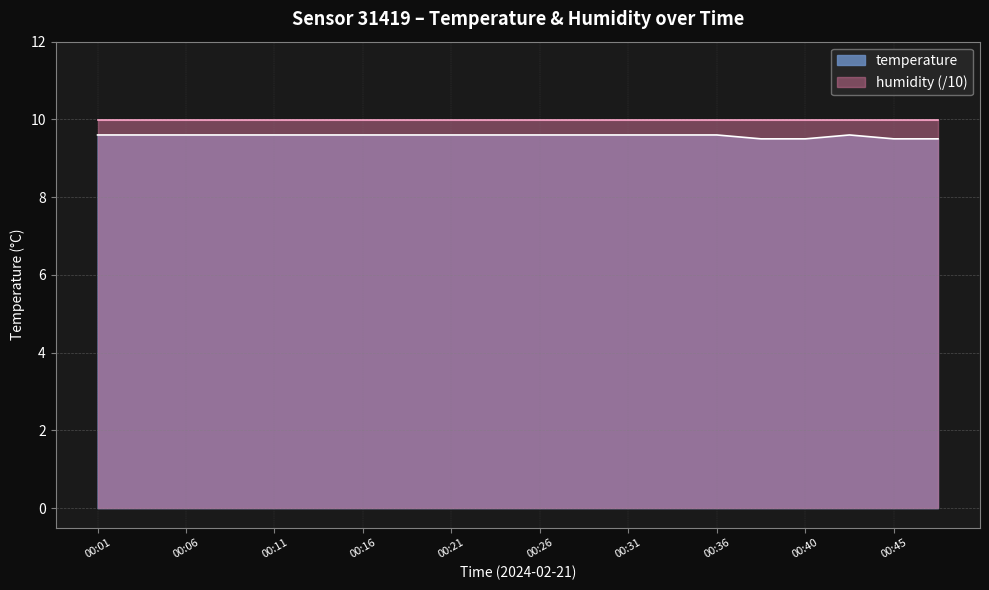

Reading right to left, transcribe all the data shown in this chart.

9.5	9.5	9.6	9.5	9.5	9.6	9.6	9.6	9.6	9.6	9.6	9.6	9.6	9.6	9.6	9.6	9.6	9.6	9.6	9.6